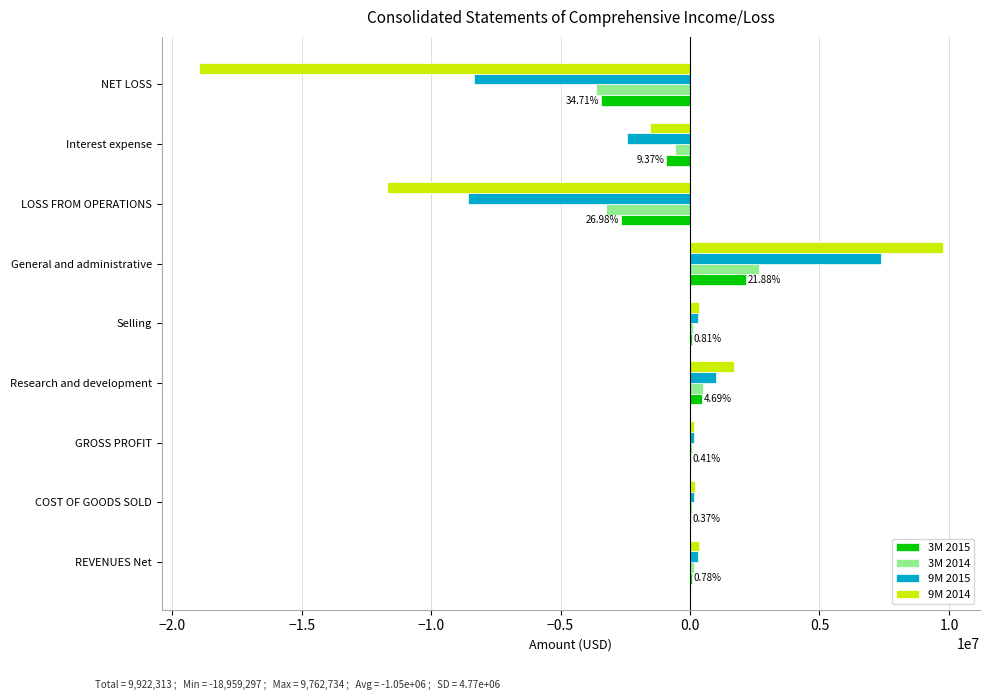

What is the sum of the 3M 2015 values at LOSS FROM OPERATIONS and NET LOSS?

-6121219